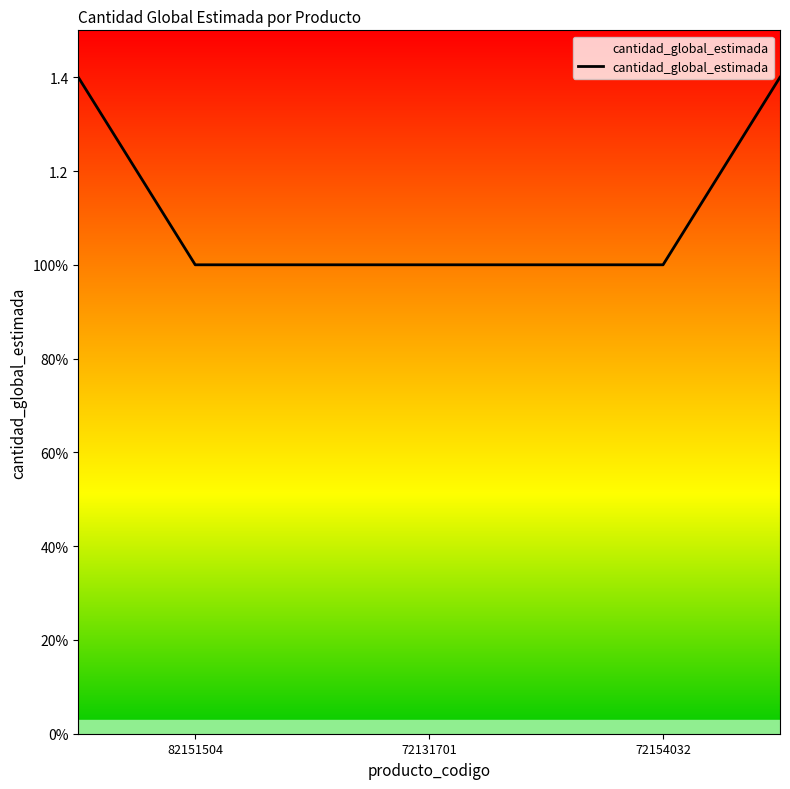

Is this an area chart (filled region under the line)?

Yes